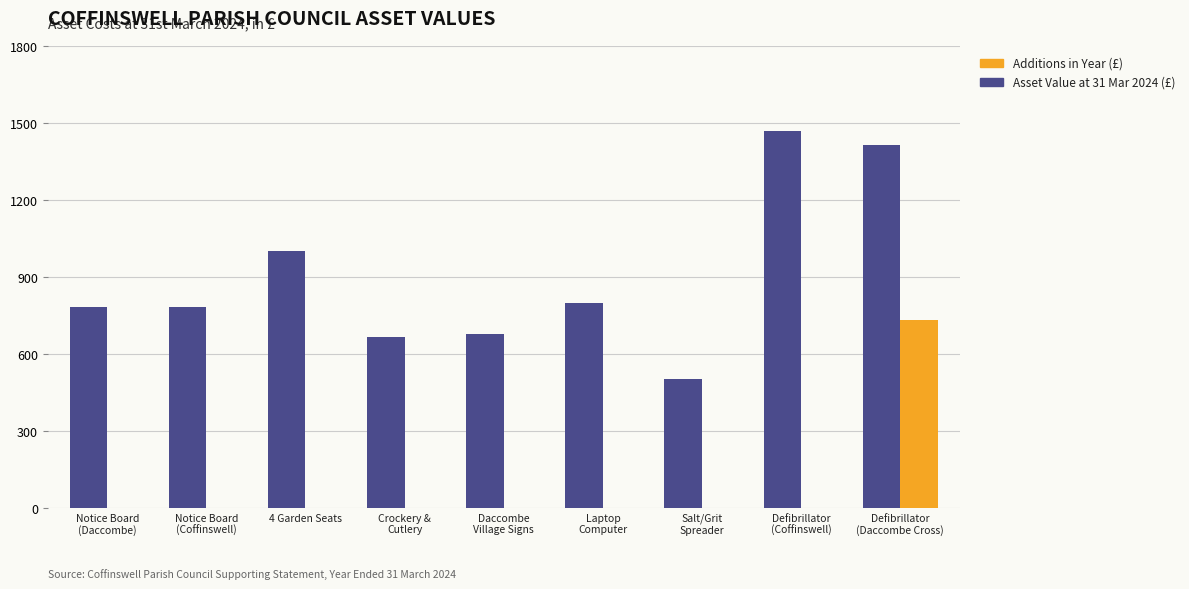

Is it true that Additions in Year (£) equals 0.0 at Notice Board
(Coffinswell)?

True